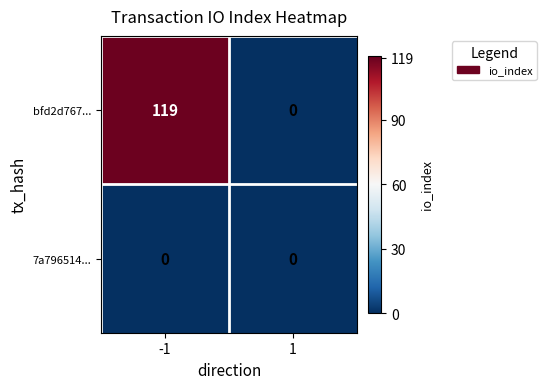

What is the difference between the bfd2d767... values at 1 and -1?

119